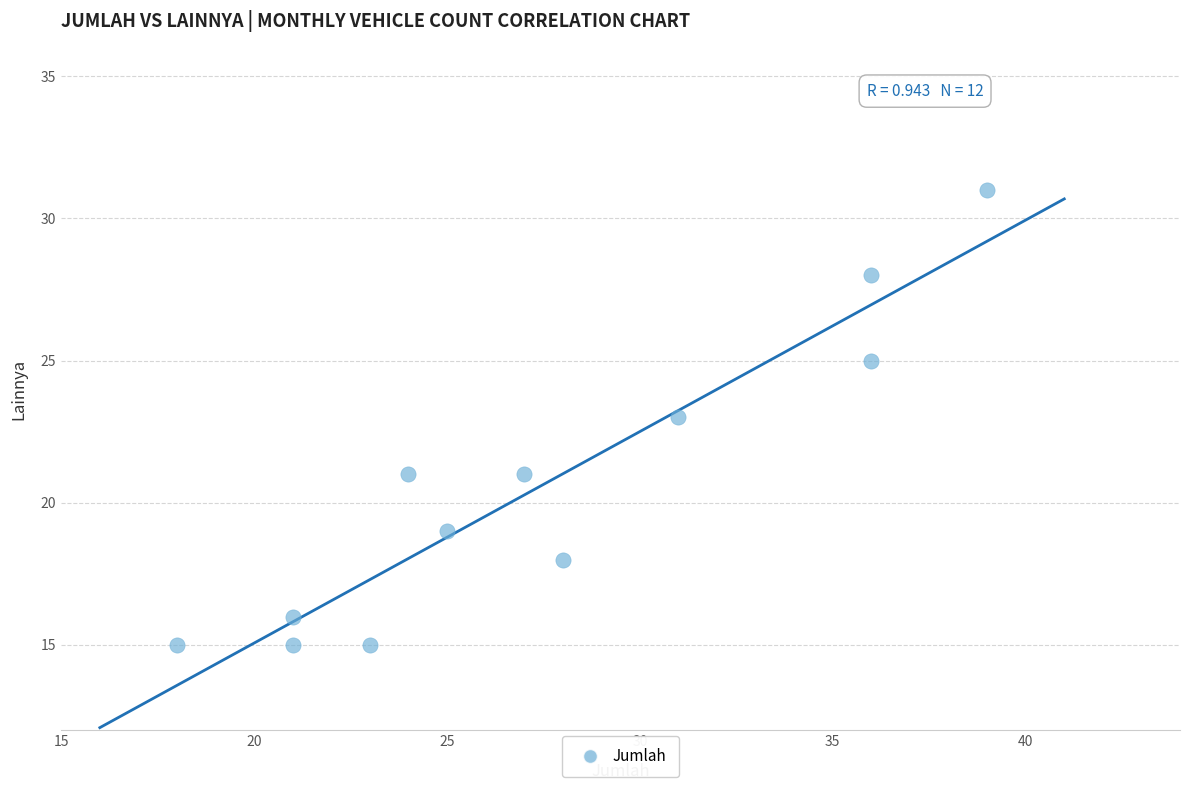

What is the average Y value?

21